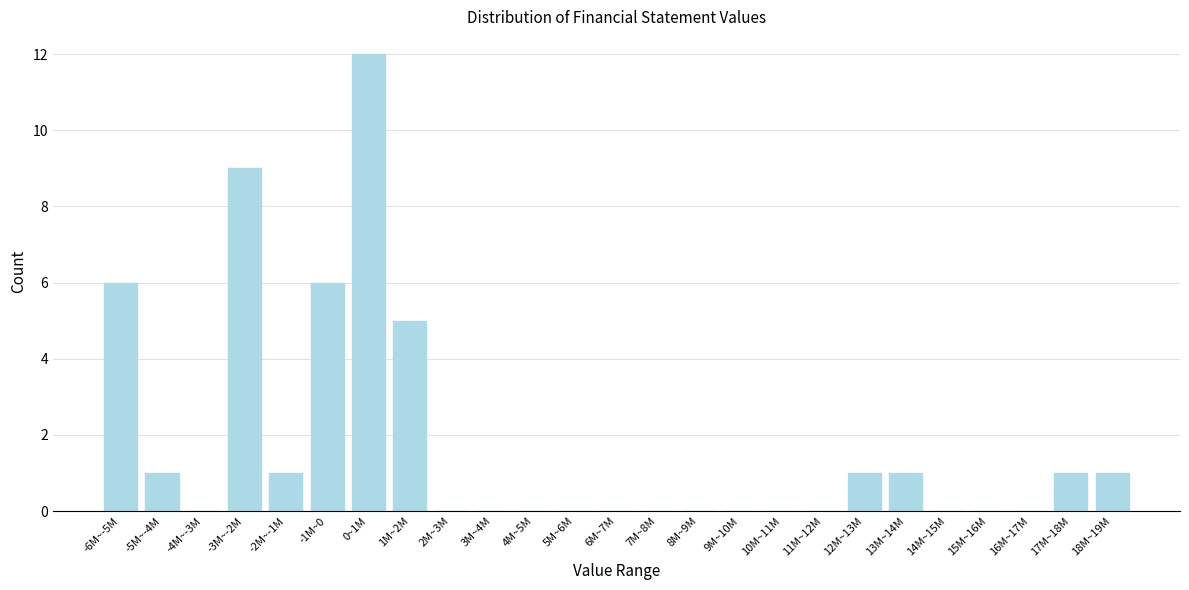

Reading left to right, what are all the values shown in this chart?

-6M~-5M=6	-5M~-4M=1	-4M~-3M=0	-3M~-2M=9	-2M~-1M=1	-1M~0=6	0~1M=12	1M~2M=5	2M~3M=0	3M~4M=0	4M~5M=0	5M~6M=0	6M~7M=0	7M~8M=0	8M~9M=0	9M~10M=0	10M~11M=0	11M~12M=0	12M~13M=1	13M~14M=1	14M~15M=0	15M~16M=0	16M~17M=0	17M~18M=1	18M~19M=1